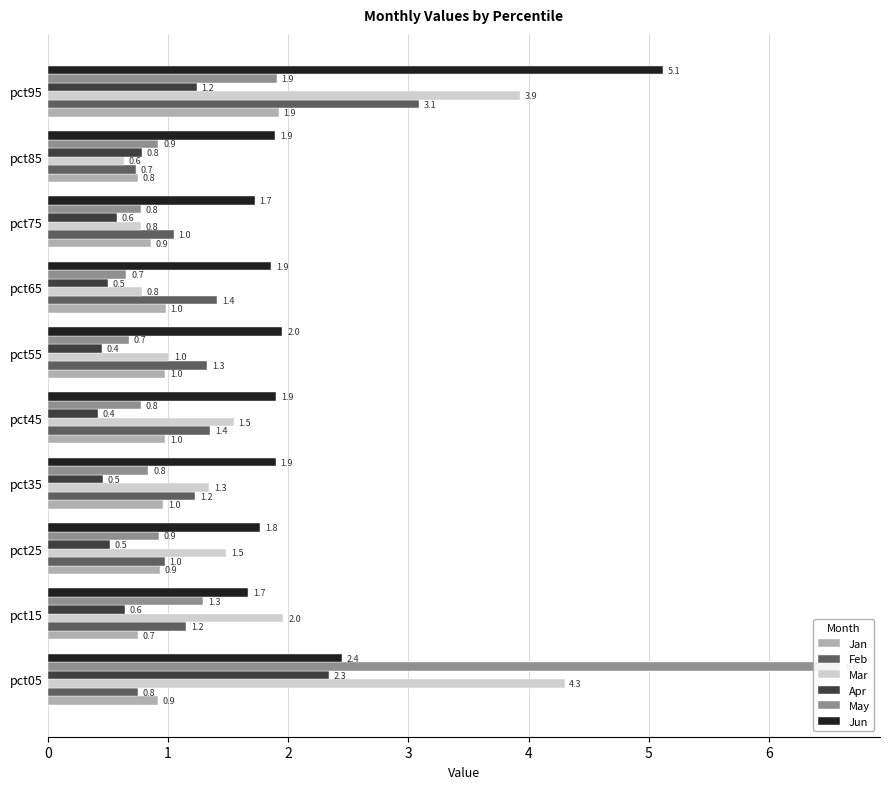

What are all the series names shown in the legend?

Jan, Feb, Mar, Apr, May, Jun